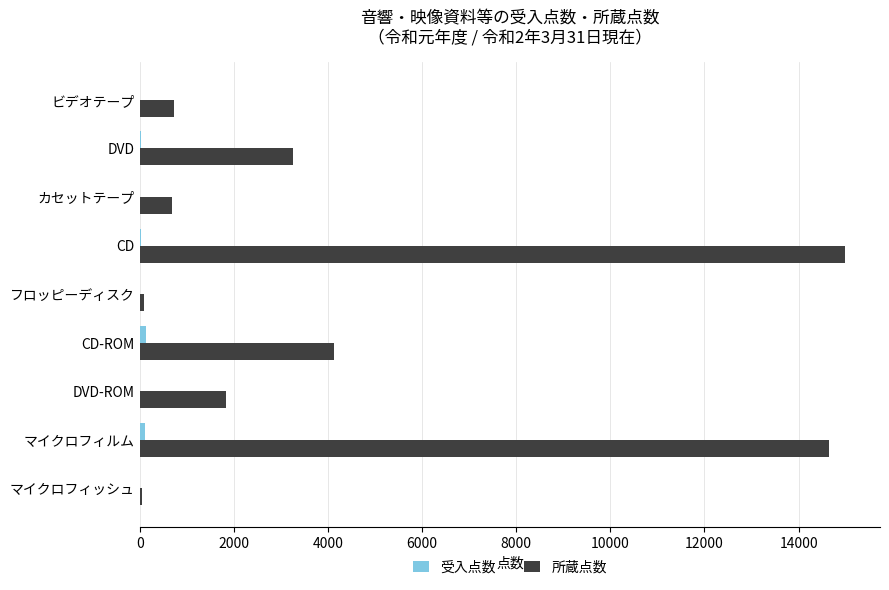

Where is 所蔵点数 nearest to the value 7517?

CD-ROM